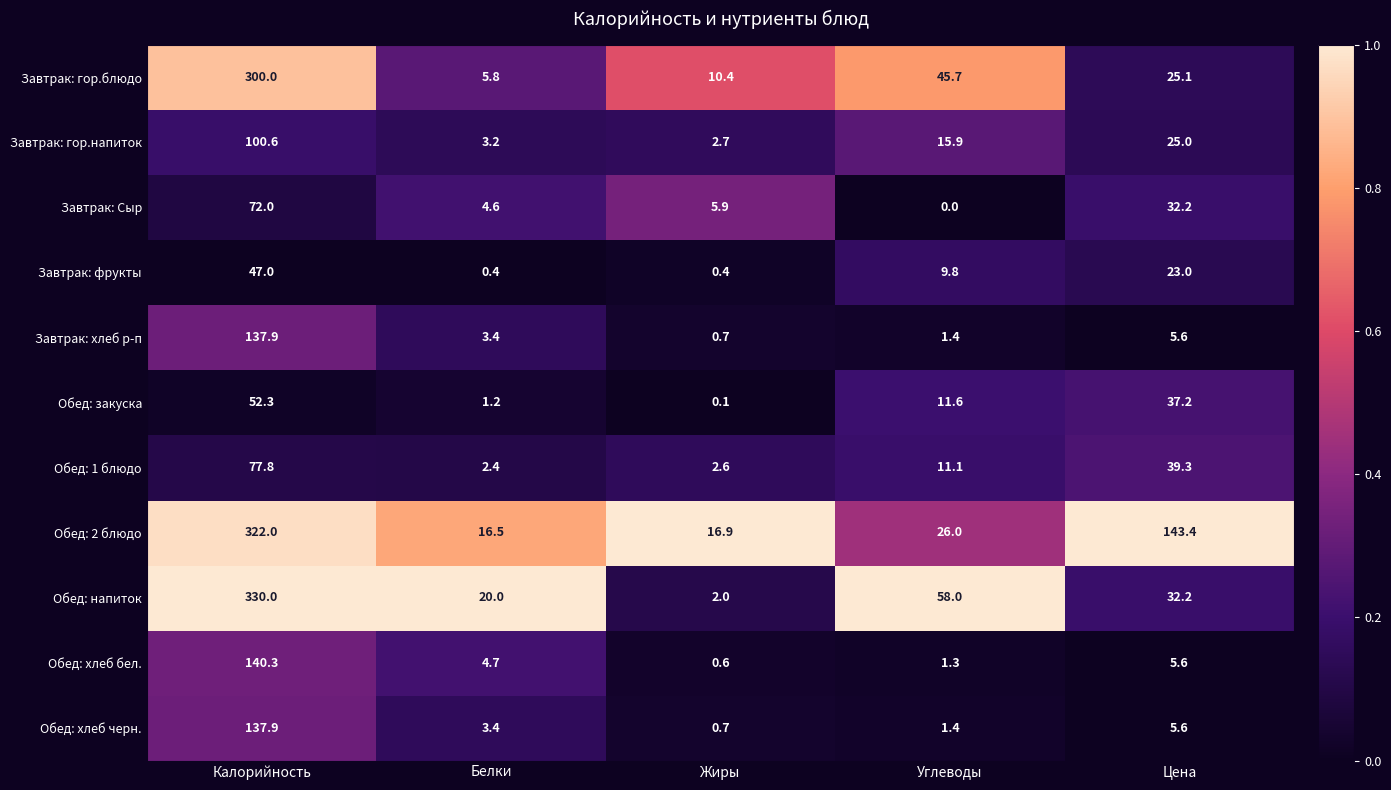

What is the minimum value for Обед: хлеб черн.?

0.7